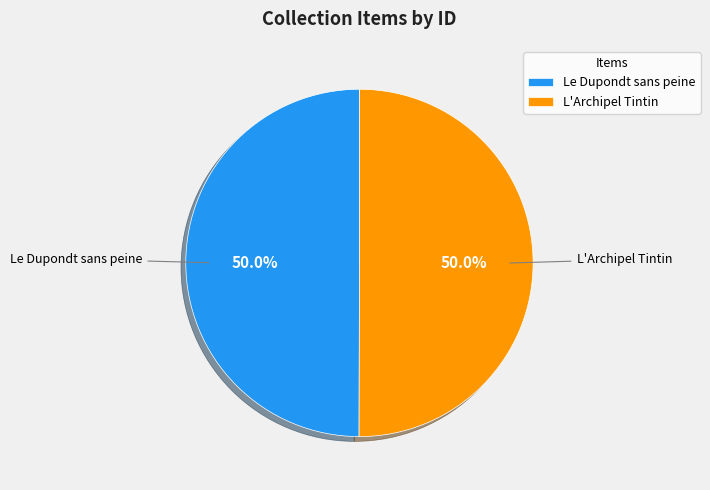

What is the ratio of the value at L'Archipel Tintin to the value at Le Dupondt sans peine?

1.0